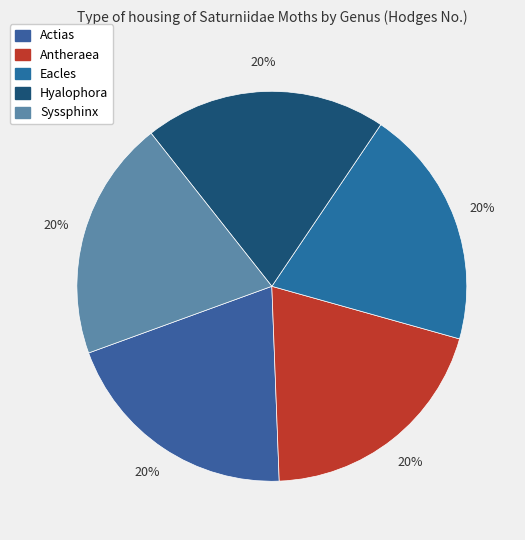

Count the number of slices in the pie.

5